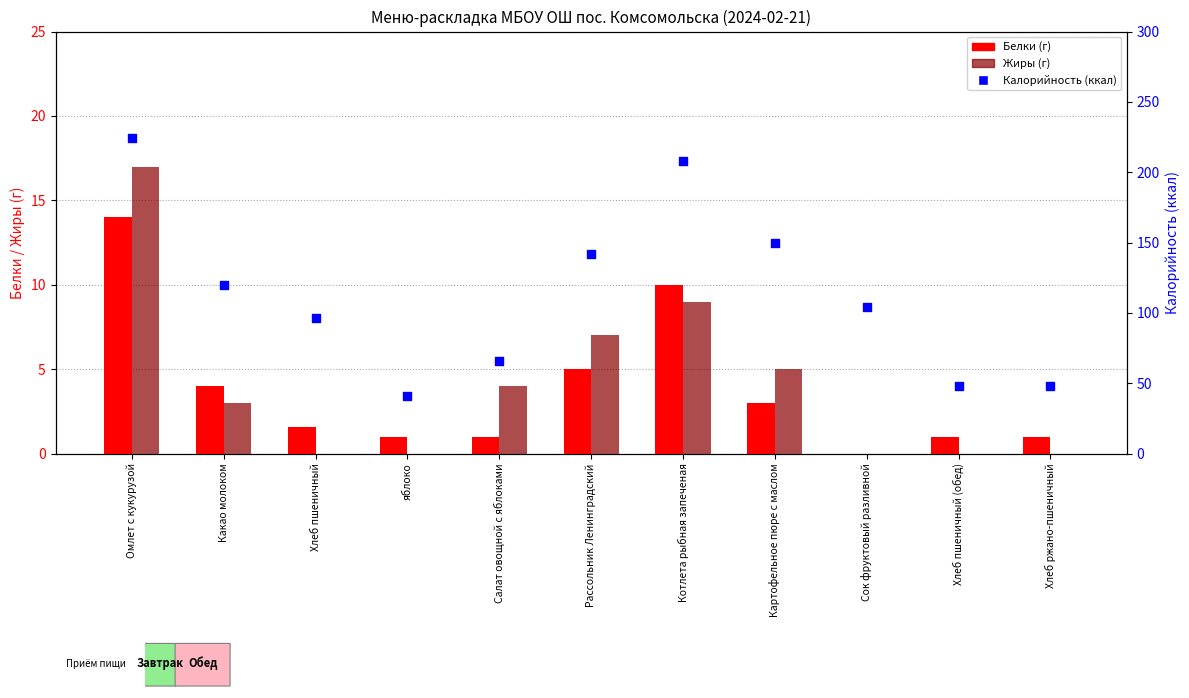

At how many categories does at least one series exceed 22?

11